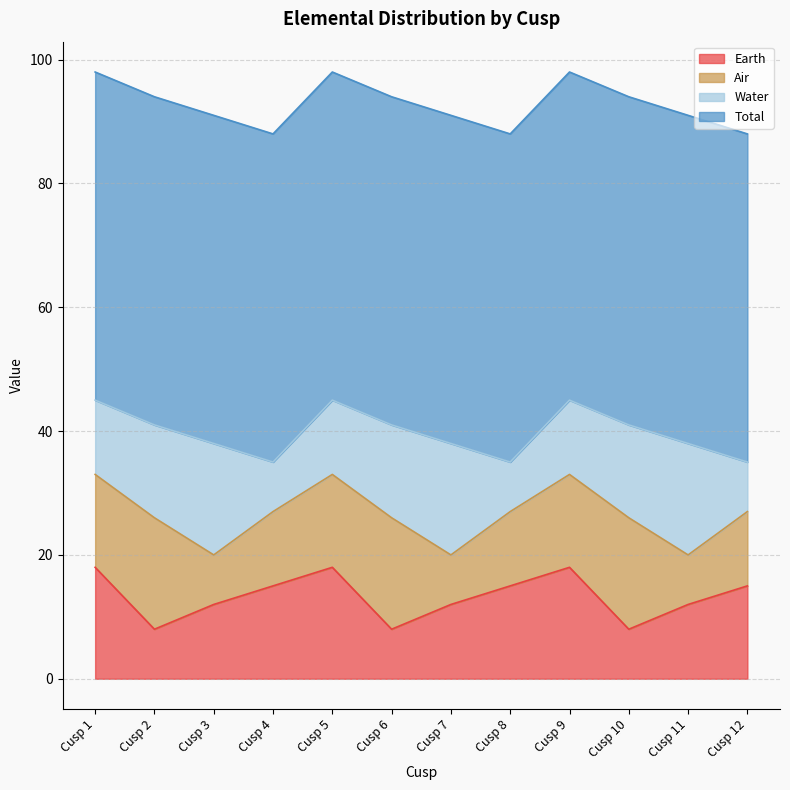

What is the difference between the maximum and second lowest values in the Air series?

10